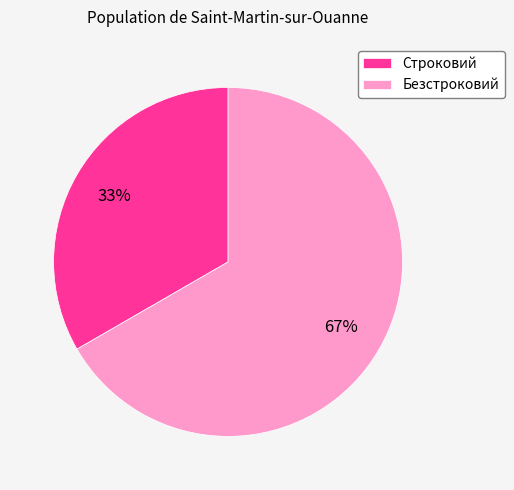

To the nearest percent, what is the average slice percentage?

50%